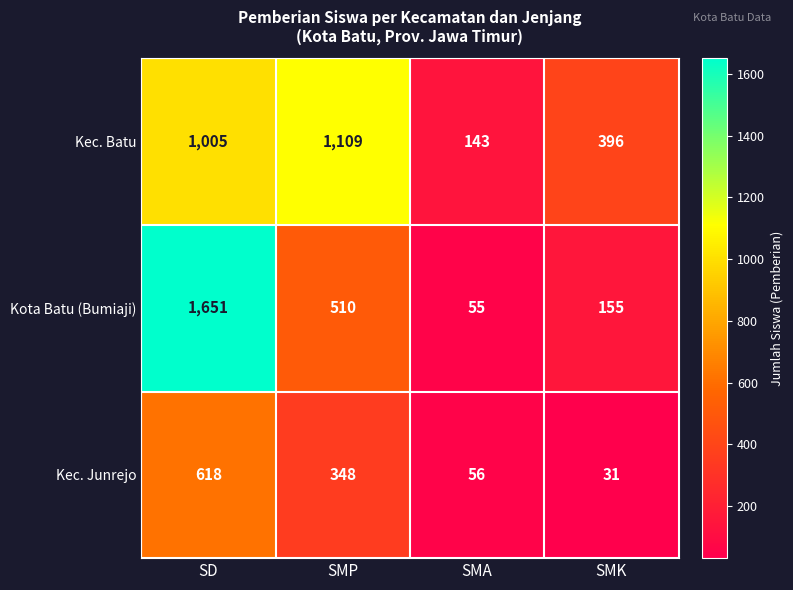

Which series has the largest total across all categories?

Kec. Batu